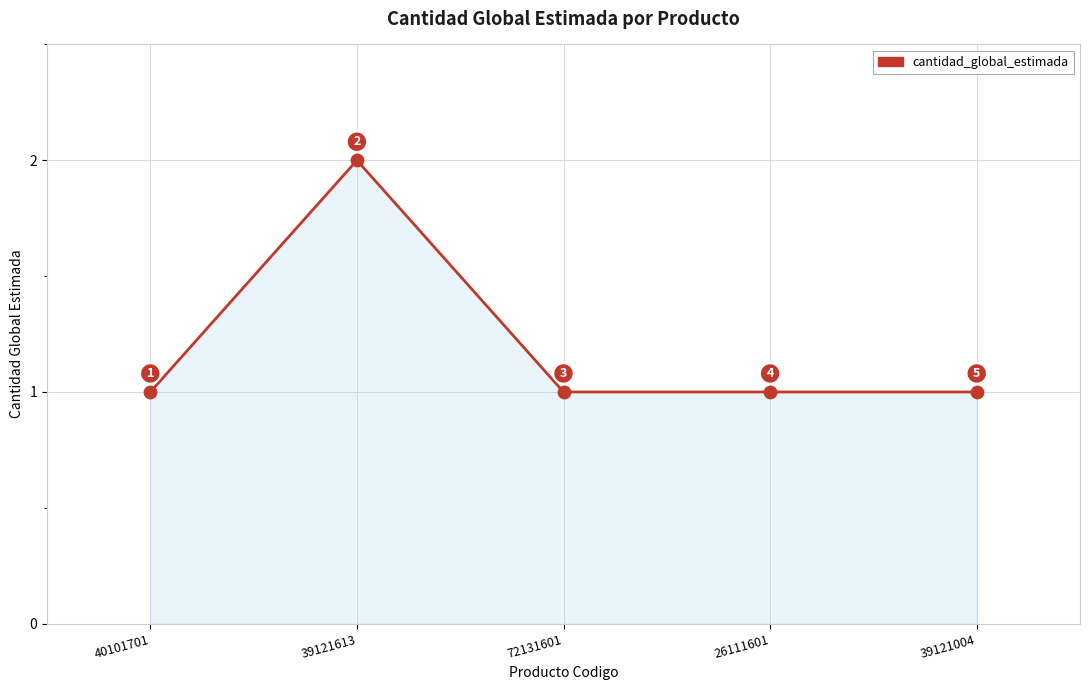

Approximately how many times larger is the value at 26111601 compared to 39121004?

1.0